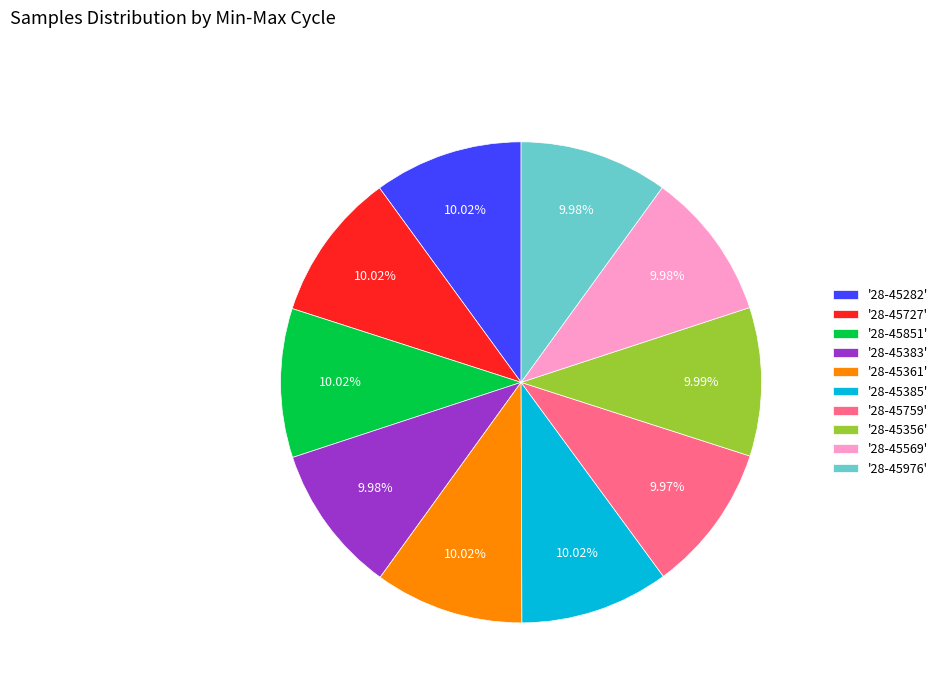

What is the ratio of the value at '28-45356' to the value at '28-45282'?

1.0